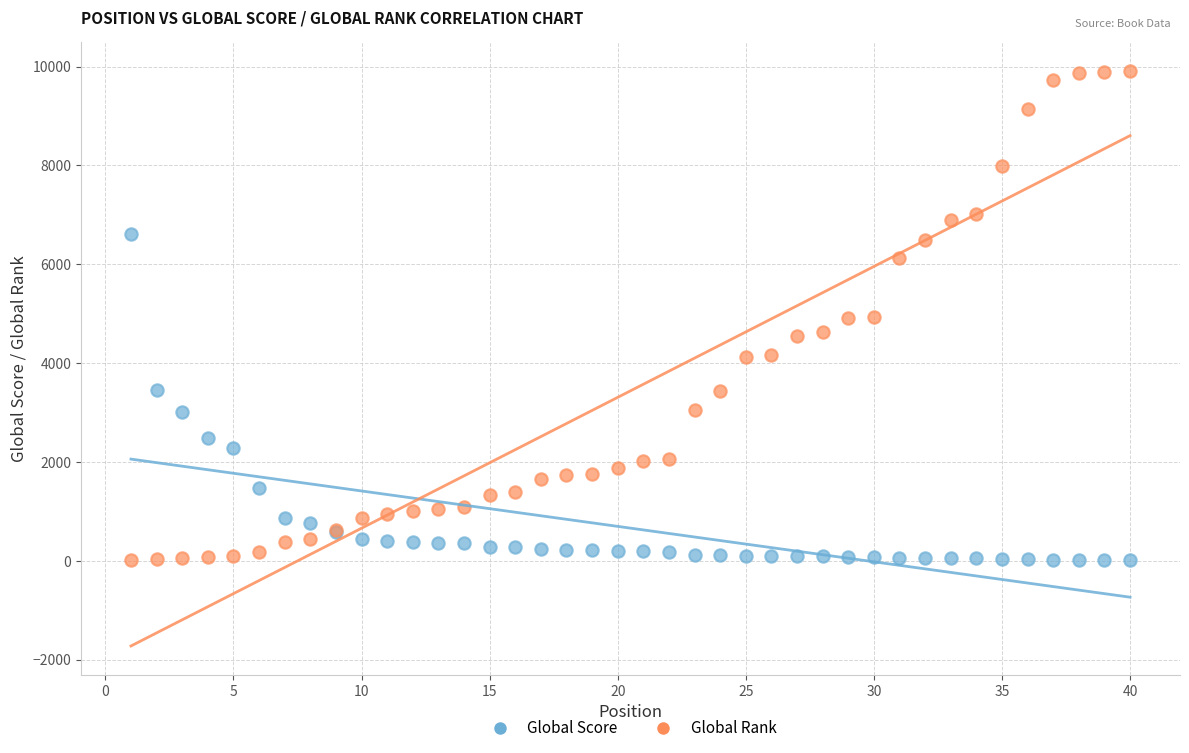

Which series has the largest Y range (max minus min)?

Global Rank